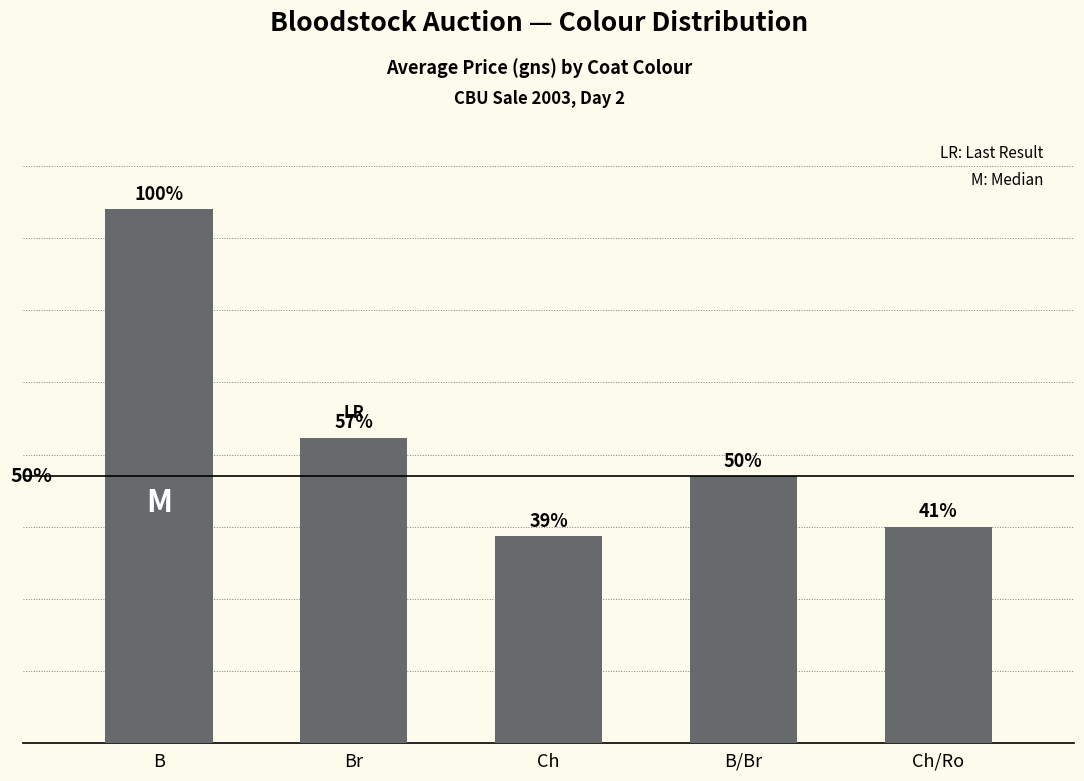

Does the chart contain any negative values?

No